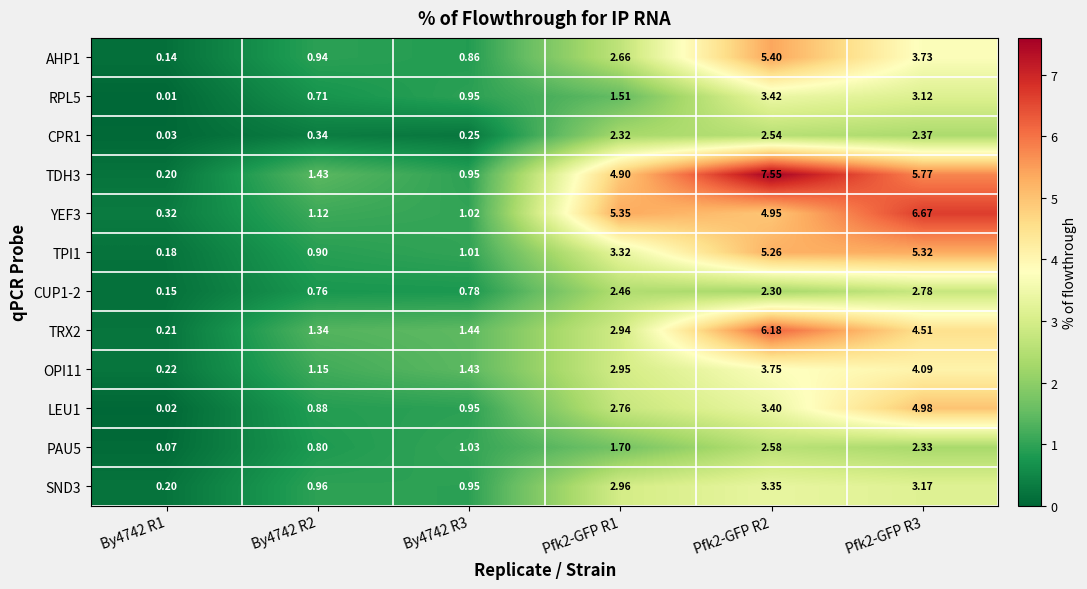

Is the value of LEU1 at By4742 R3 greater than the value of CPR1 at By4742 R3?

Yes